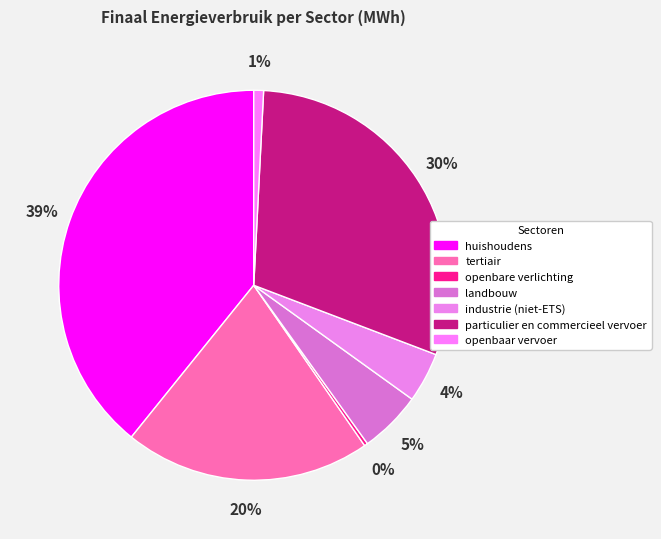

Does industrie (niet-ETS) account for over 50% of the chart?

No